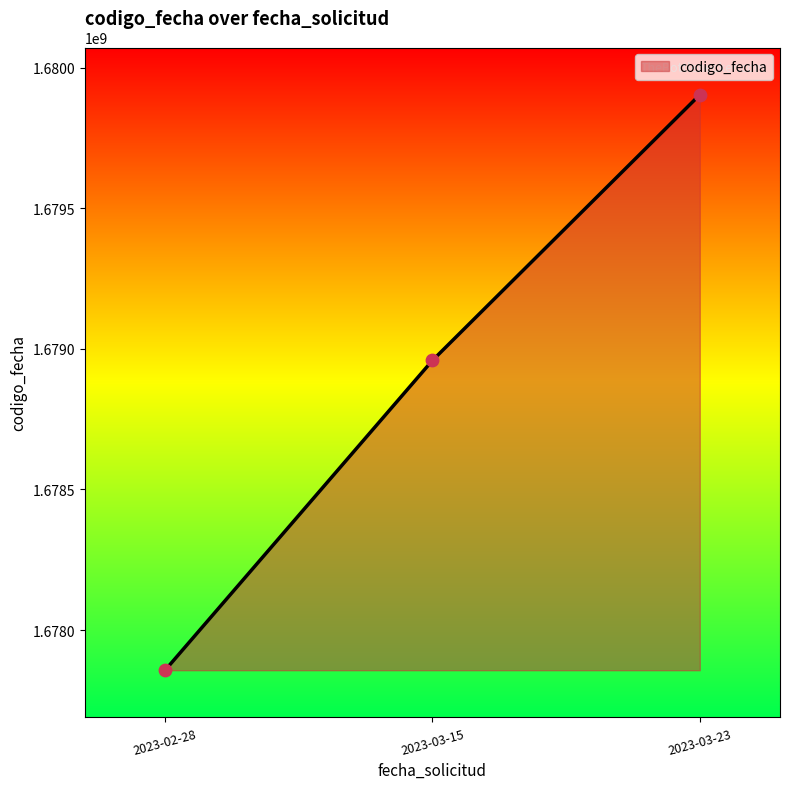

What is the ratio of the value at 2023-03-23 to the value at 2023-02-28?

1.0